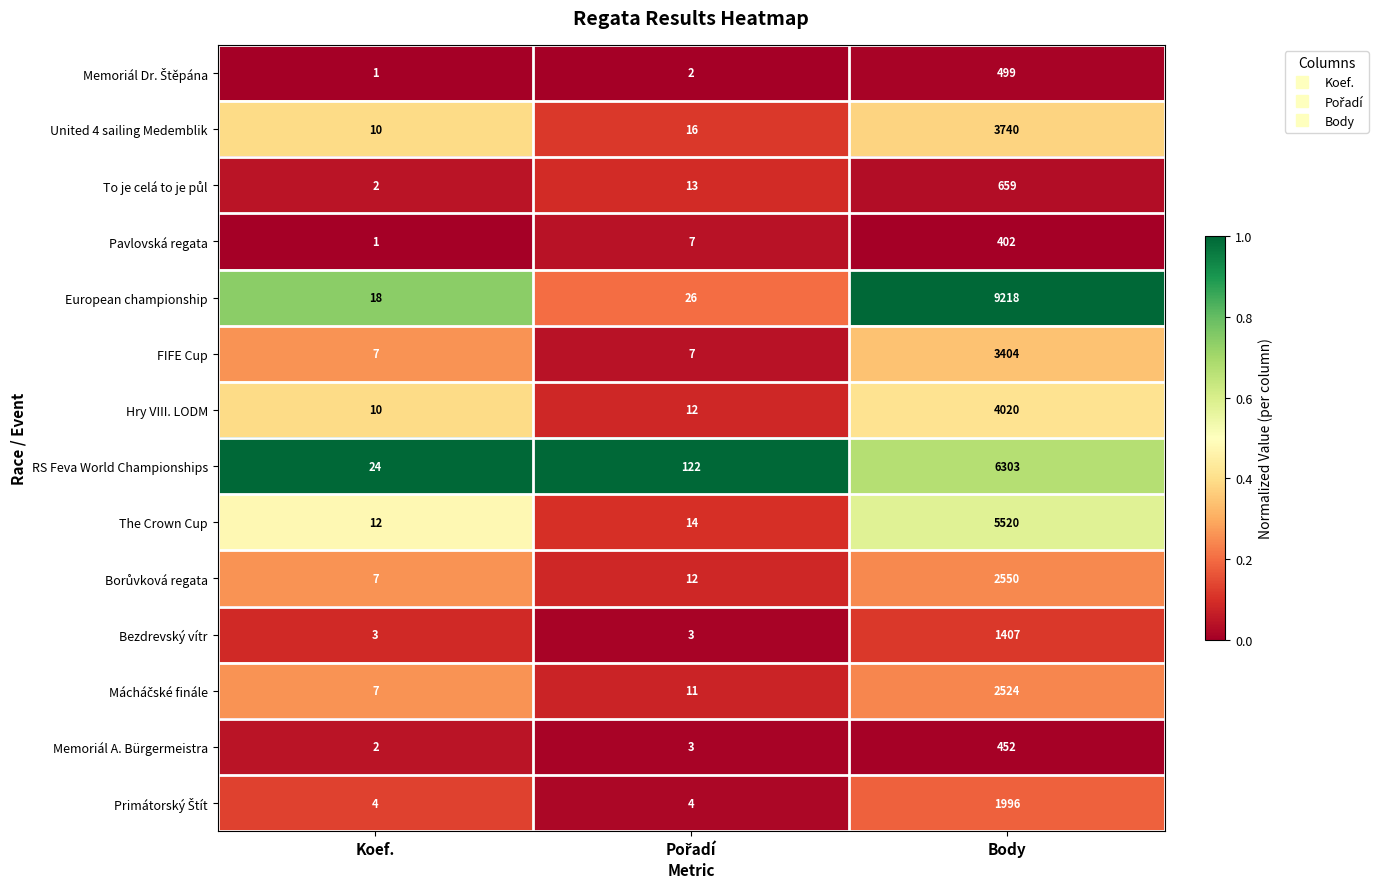

The value of Memoriál A. Bürgermeistra at Koef. is 1. True or false?

False